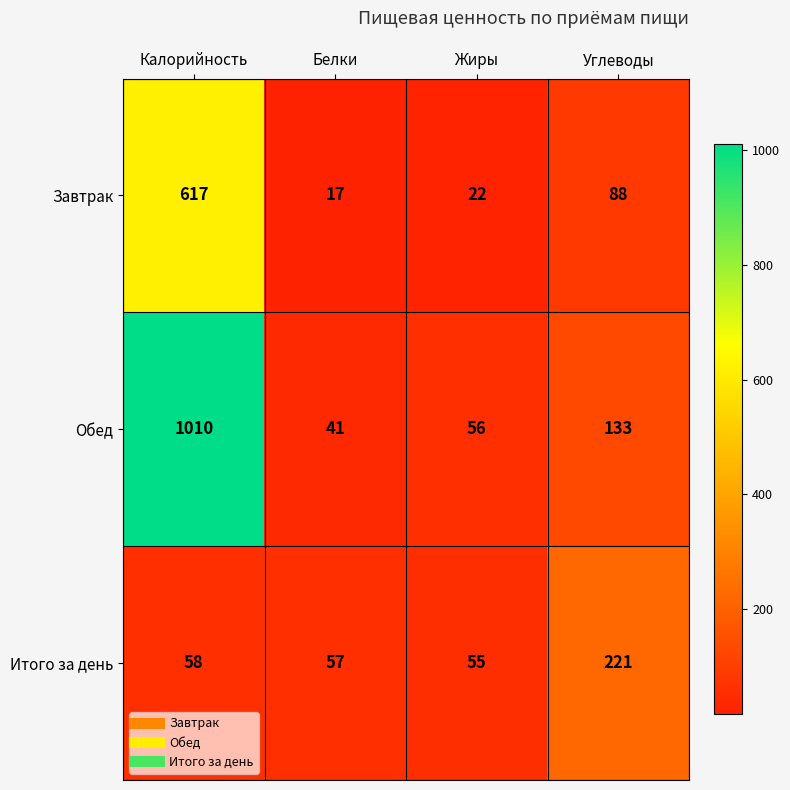

What is the difference between the maximum and second lowest values in the Итого за день series?

164